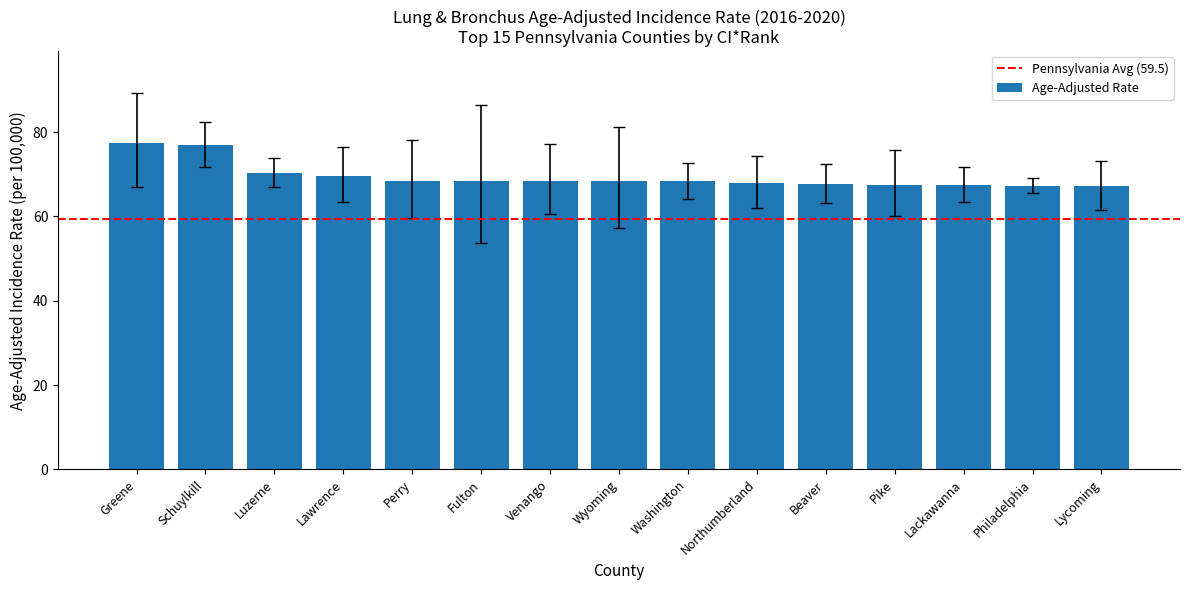

What is the maximum value shown in the chart?

77.4